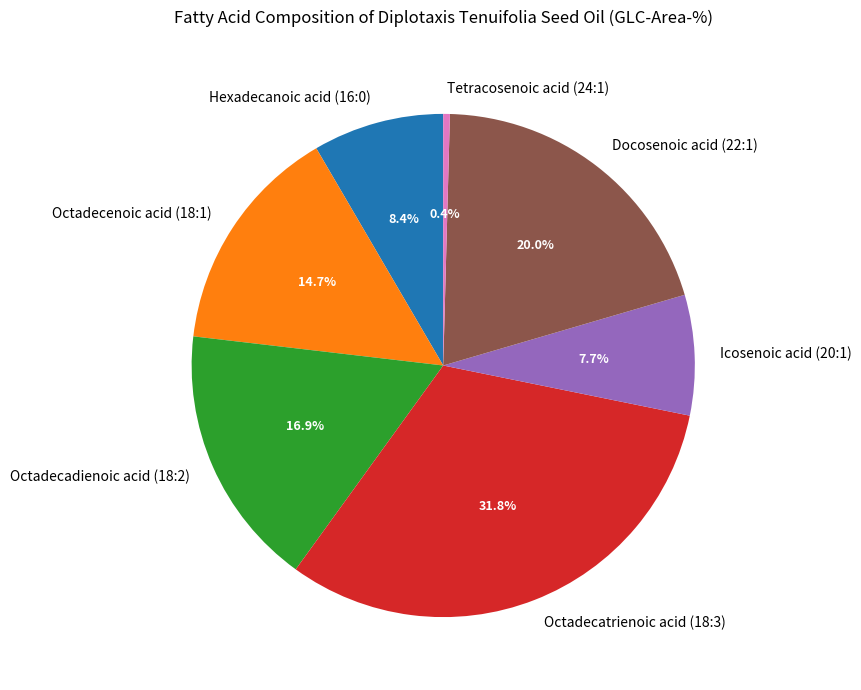

Is there any slice that represents more than half of the pie?

No